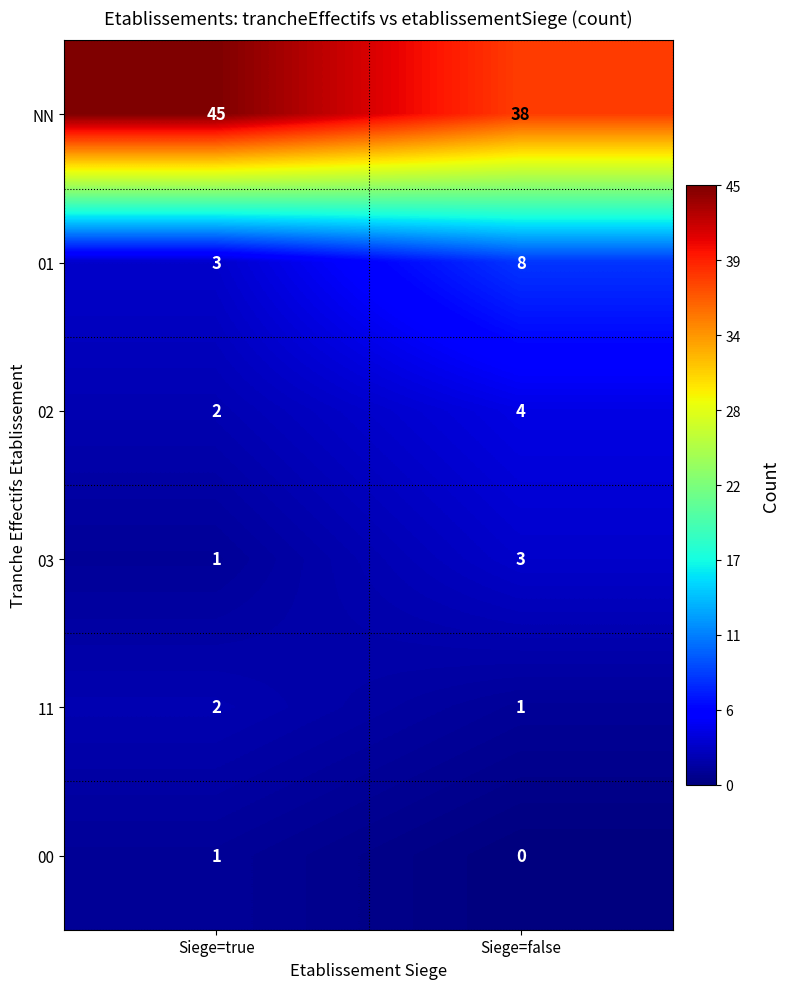

The 02 series shows 2 at Siege=true. True or false?

True